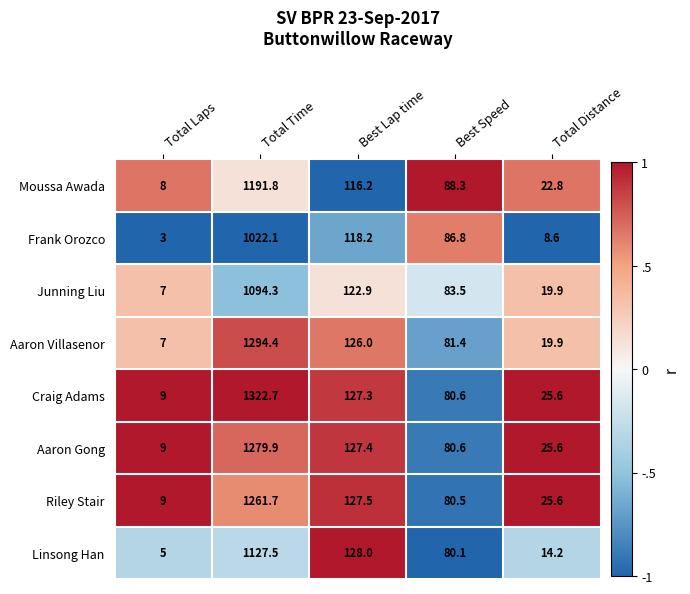

Which category has the highest value across all series?

Total Time